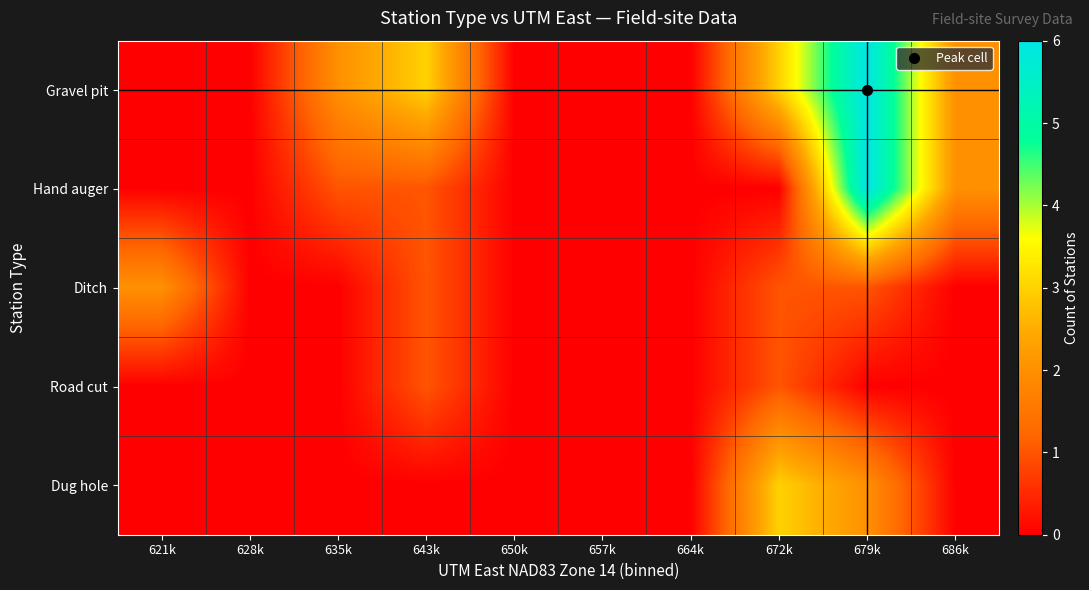

Rank the series at 686k from lowest to highest value.

Ditch, Road cut, Dug hole, Gravel pit, Hand auger